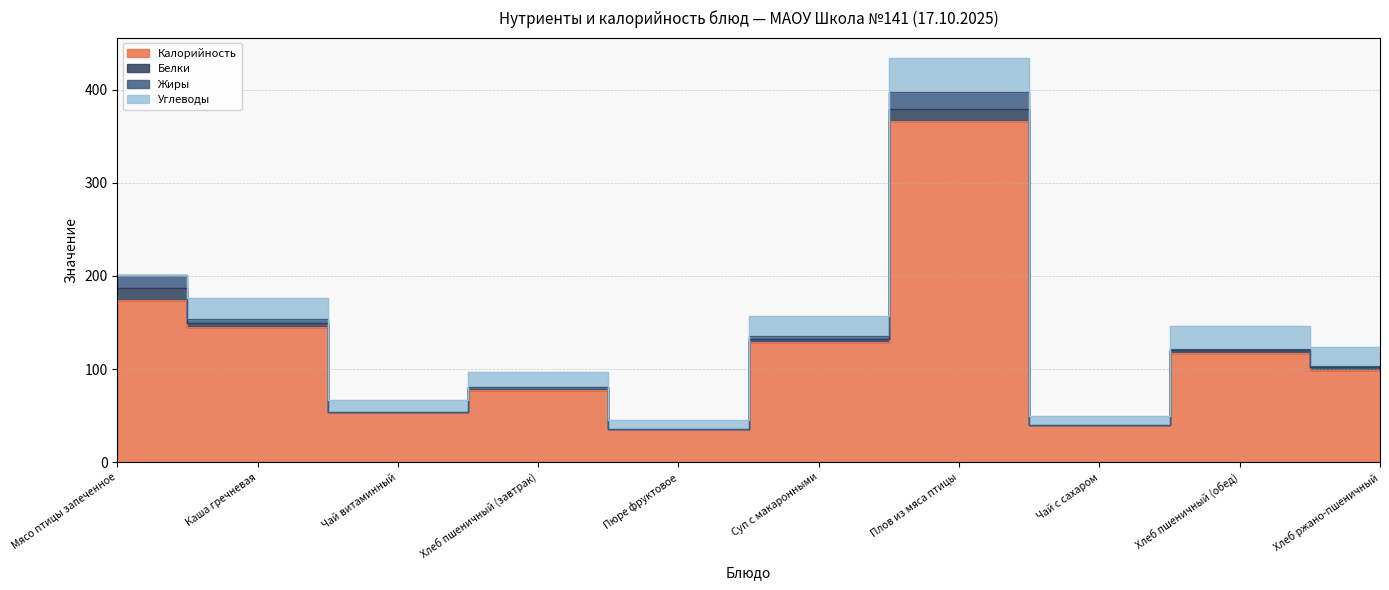

The Калорийность series shows 54.1 at Чай витаминный. True or false?

True